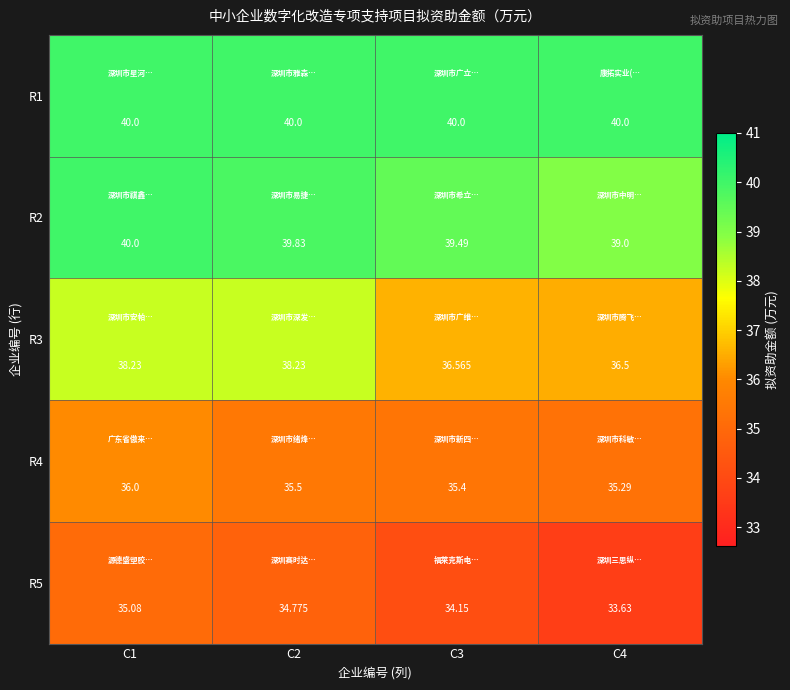

Count the number of categories in the chart.

4